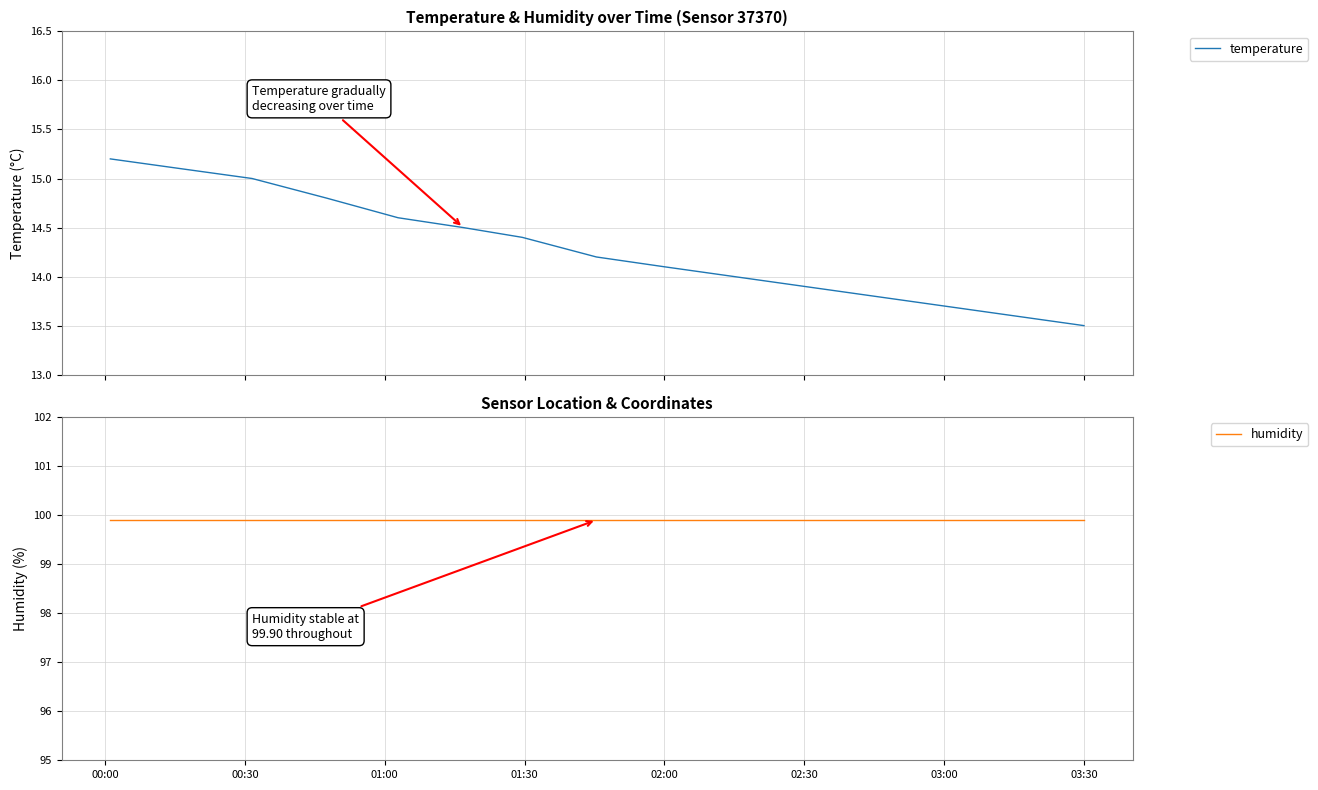

True or false: humidity has more than 2 points higher than both neighbors.

False